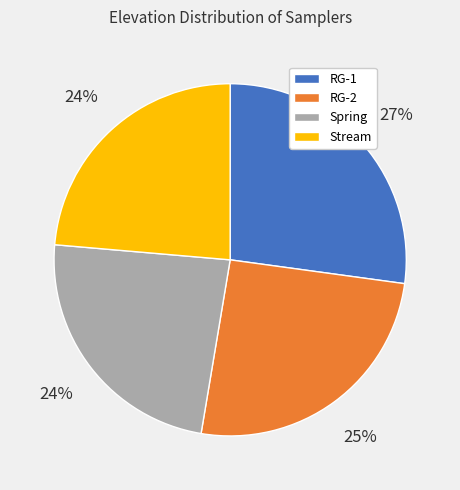

To the nearest percent, what is the combined percentage of RG-1 and Stream?

51%